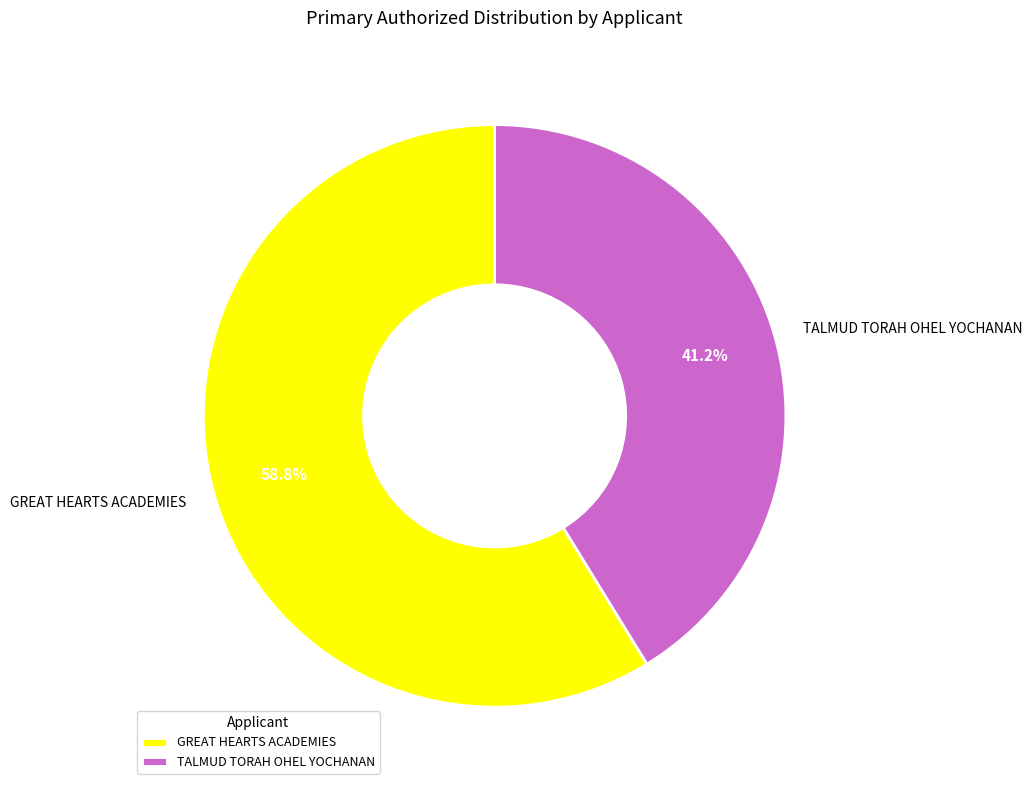

Is there a majority slice in this chart?

Yes